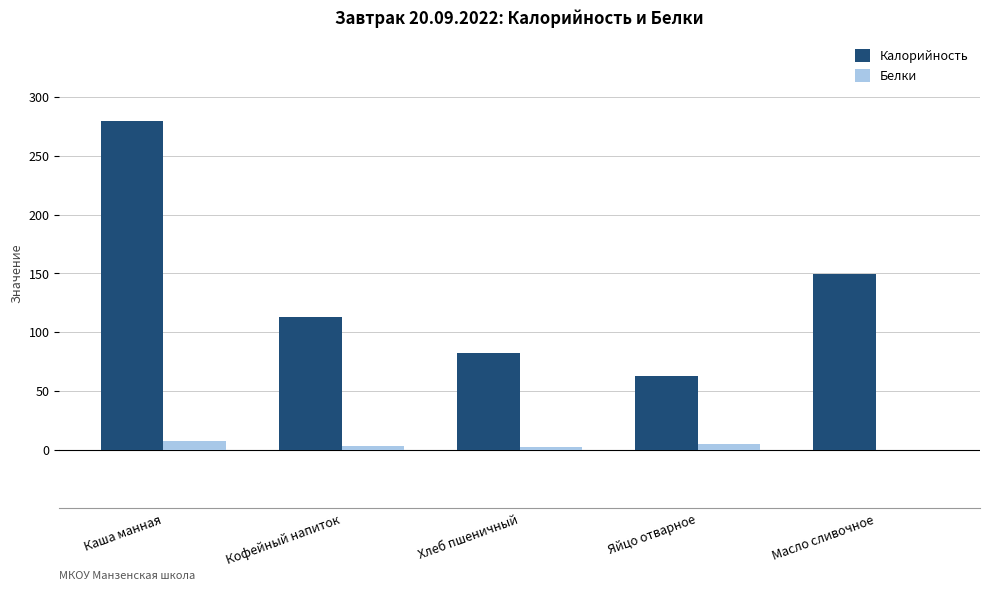

At which category is the sum across all series the highest?

Каша манная